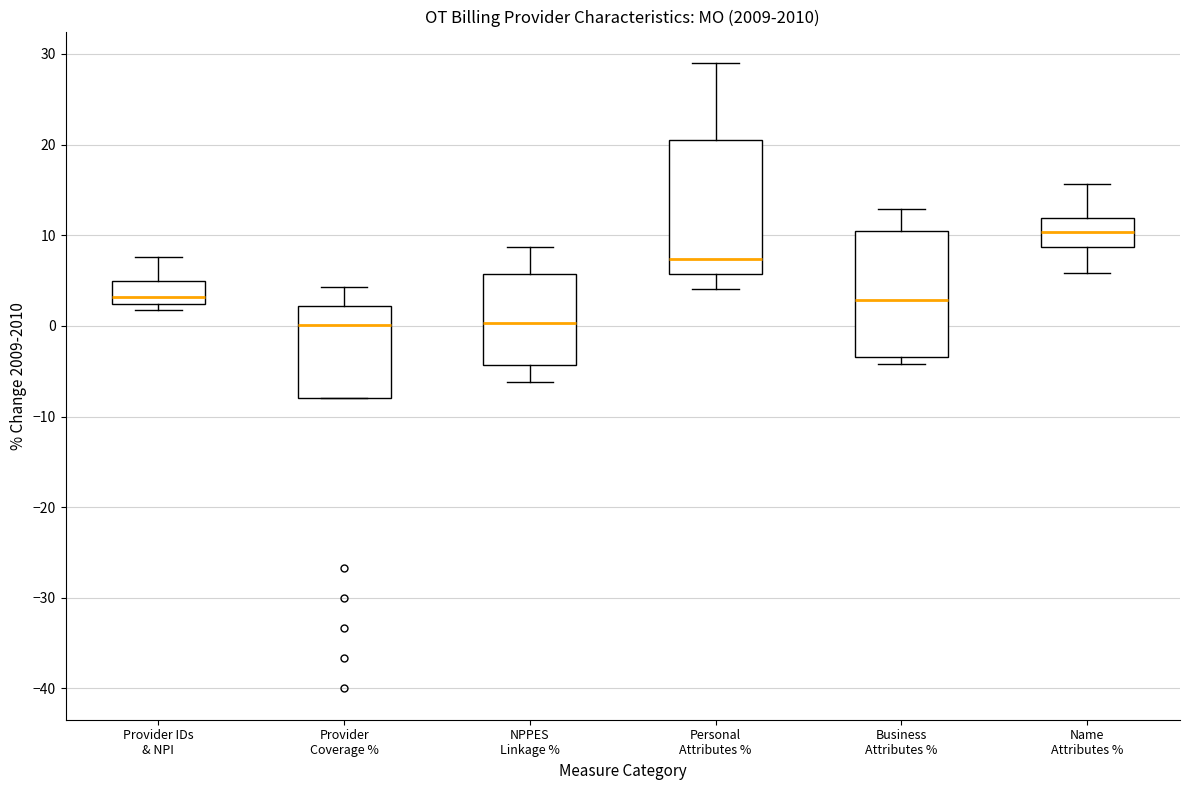

Reading left to right, transcribe this box plot: for each box, give where its median line is, the range the box spans, and where its two whiskers end, as read against the y-axis. The values are not printed on the chart, so give them approximately, as read against the axis.

Provider IDs & NPI: median 3, box 2 to 5, whiskers 2 (just below the box's lower edge) to 8
Provider Coverage %: median 0, box -8 to 2, whiskers -8 to 4
NPPES Linkage %: median 0, box -4 to 6, whiskers -6 to 9
Personal Attributes %: median 7, box 6 to 21, whiskers 4 to 29
Business Attributes %: median 3, box -3 to 10, whiskers -4 to 13
Name Attributes %: median 10, box 9 to 12, whiskers 6 to 16